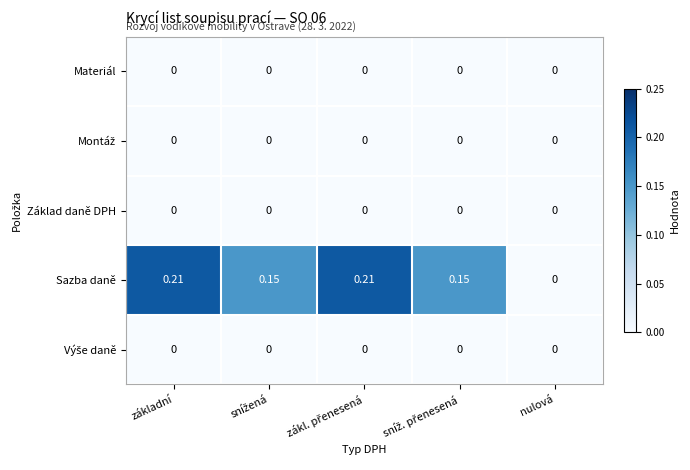

Which series has the widest spread of values?

Sazba daně